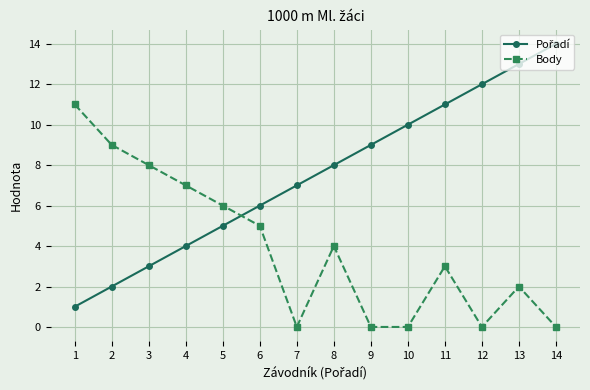

How many categories are shown in the chart?

14